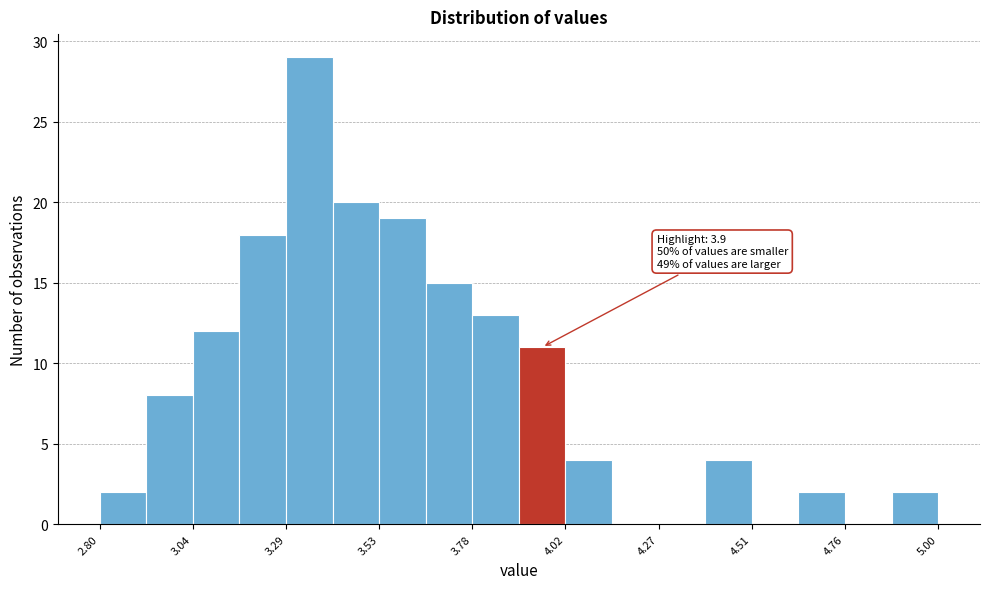

Around what value on the x-axis is the tallest bar? Give the approximate position of its centre, as read against the axis.

3.35